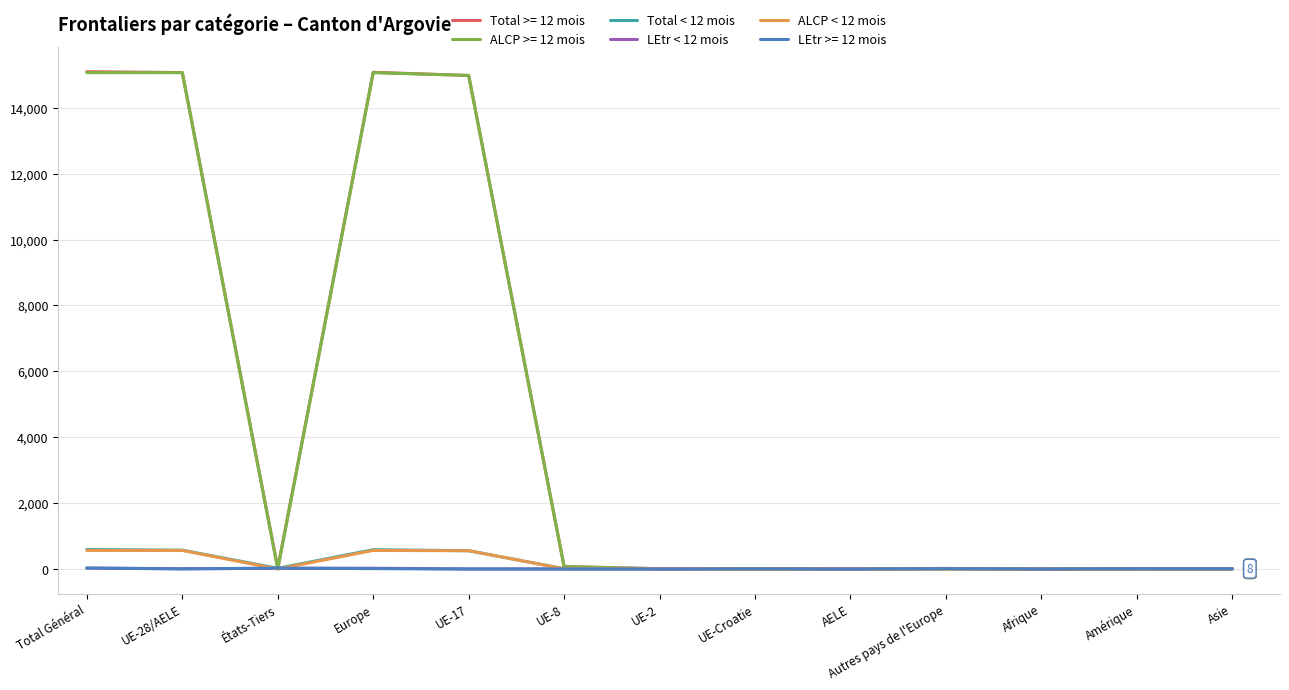

What is the total value across all series at États-Tiers?

90